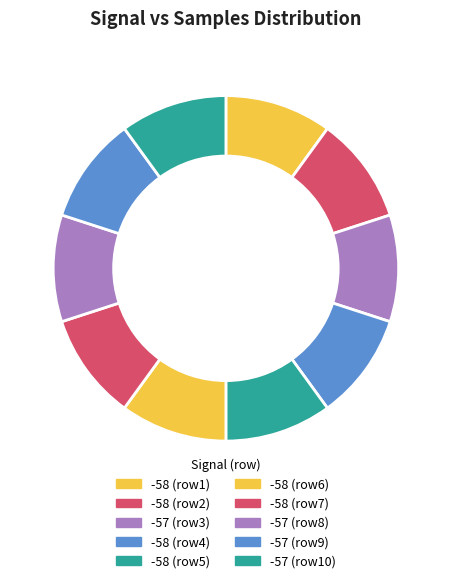

What is the largest slice in the pie chart?

-58